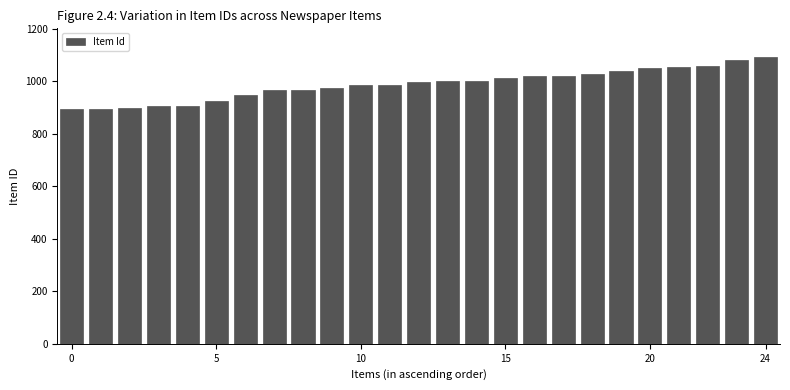

Are the bars horizontal?

No